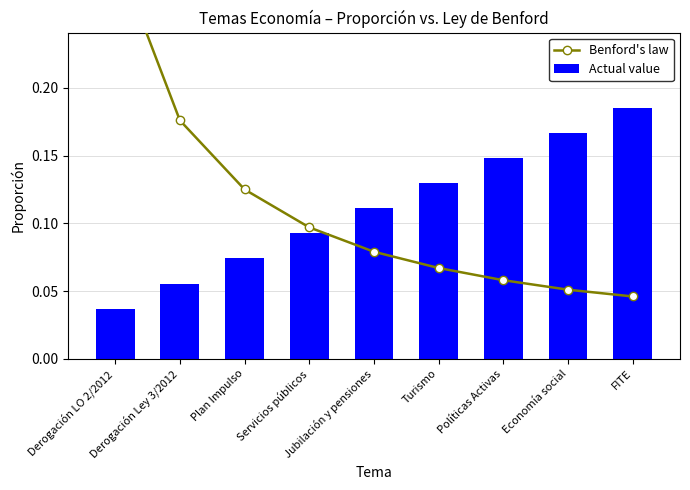

At which label is Actual value closest to 0?

Derogación LO 2/2012